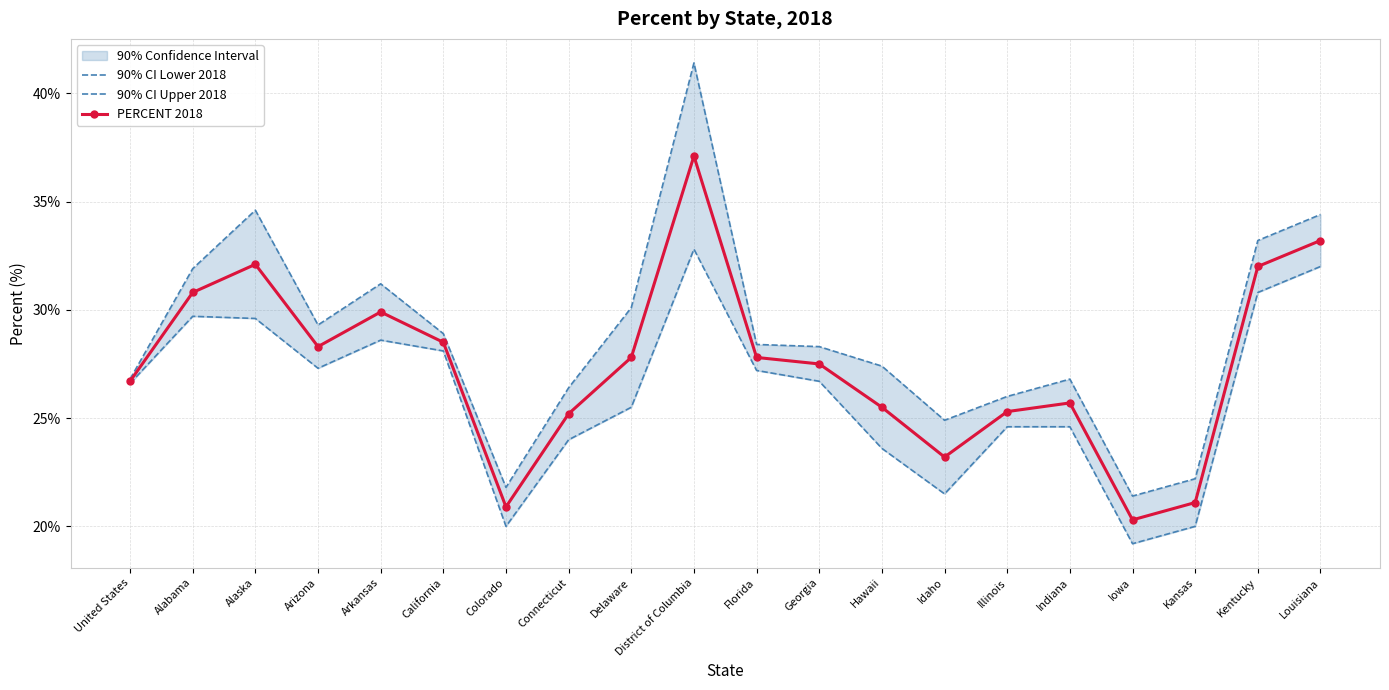

How many lines are shown in the chart?

3